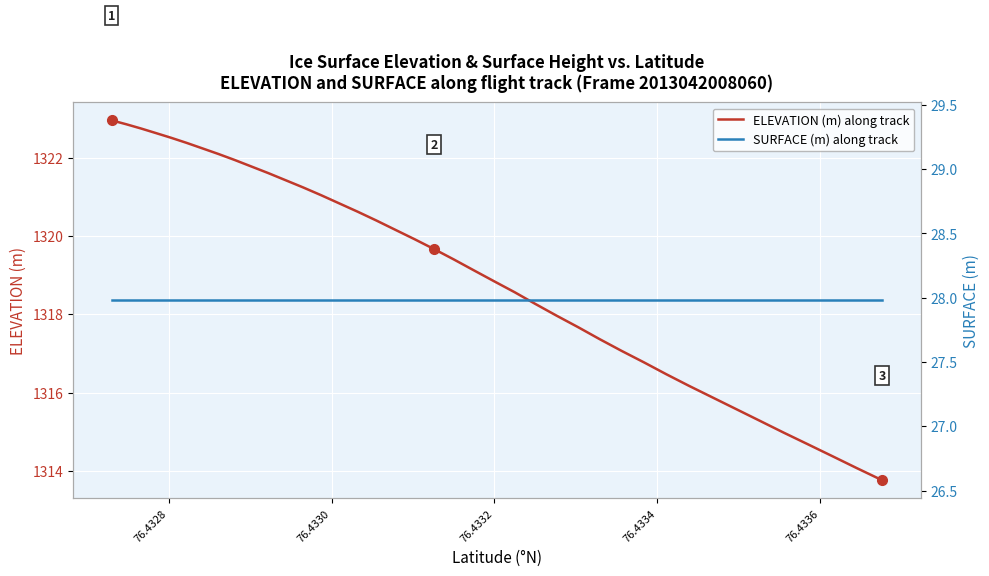

Which series has the largest total across all categories?

ELEVATION (m) along track